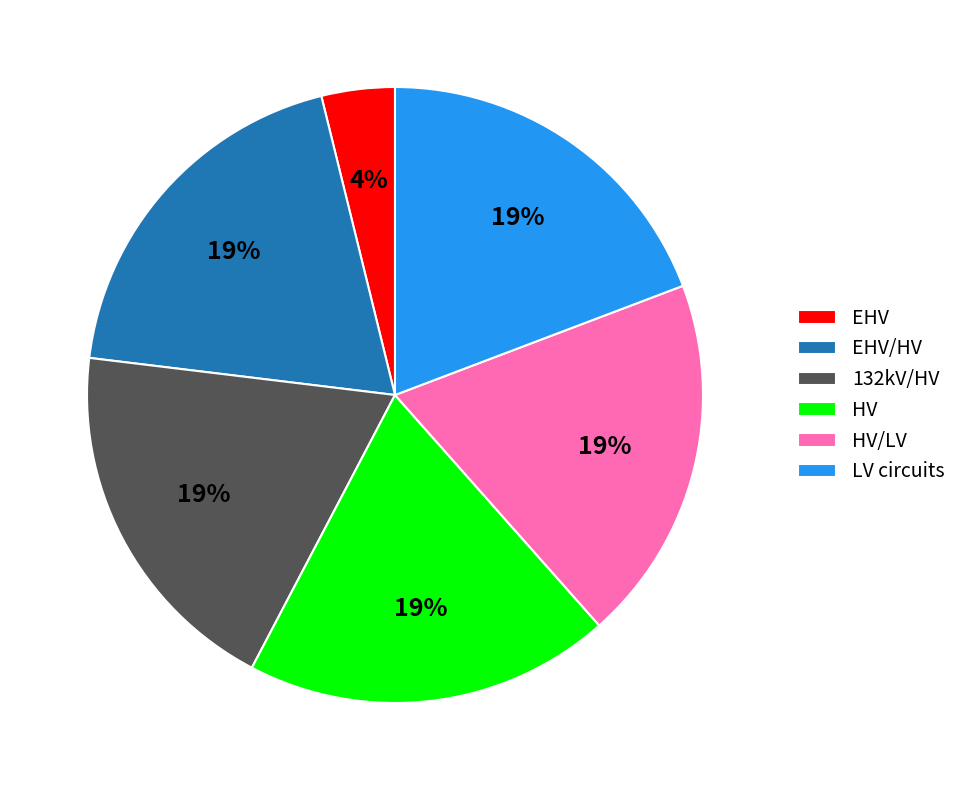

Combined, do HV/LV and HV account for over 50%?

No